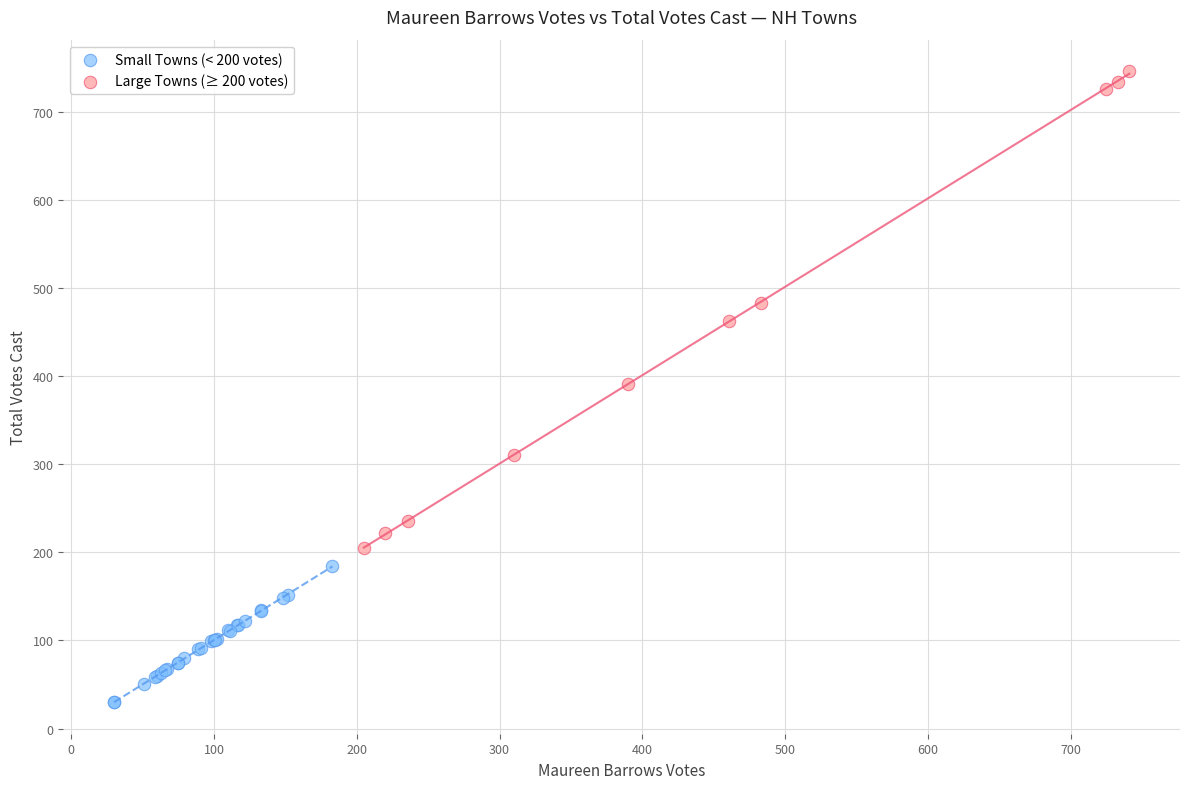

Which series contains the lowest Y value?

Small Towns (< 200 votes)